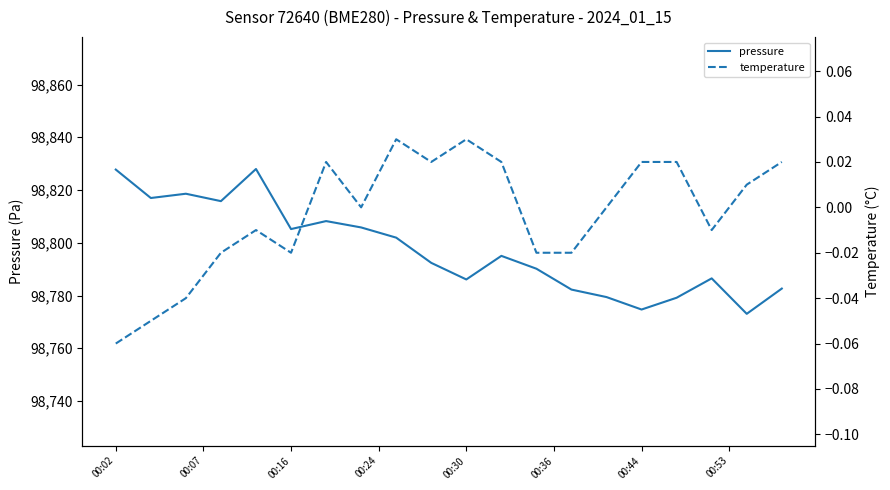

True or false: temperature has more than 1 points higher than both neighbors.

True